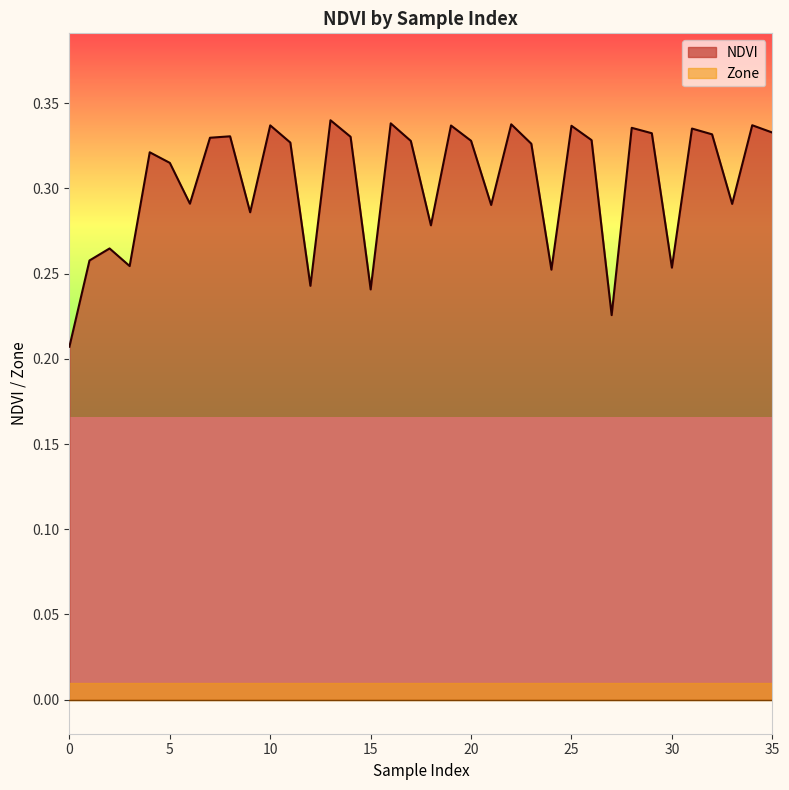

Count the values in the range 0 to 1.

36